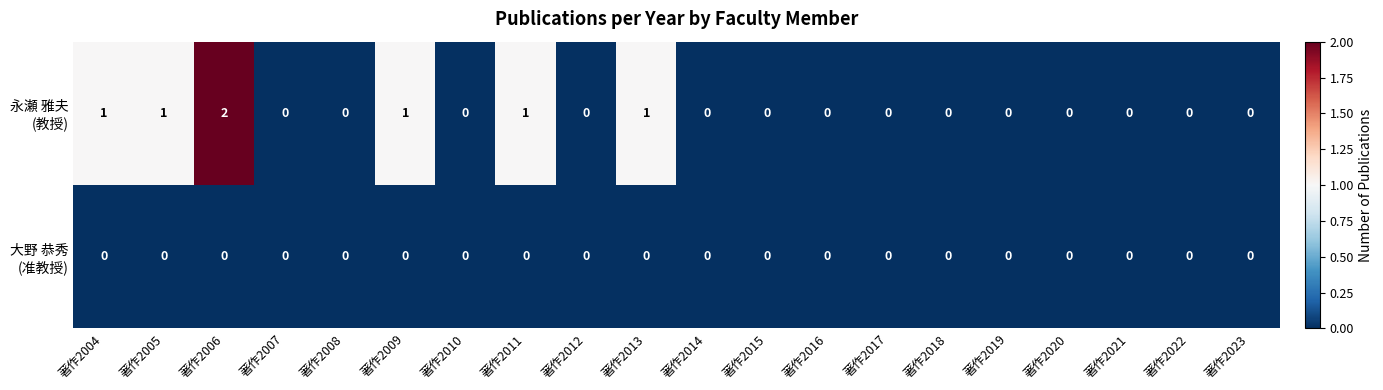

Count the number of data series in this chart.

2